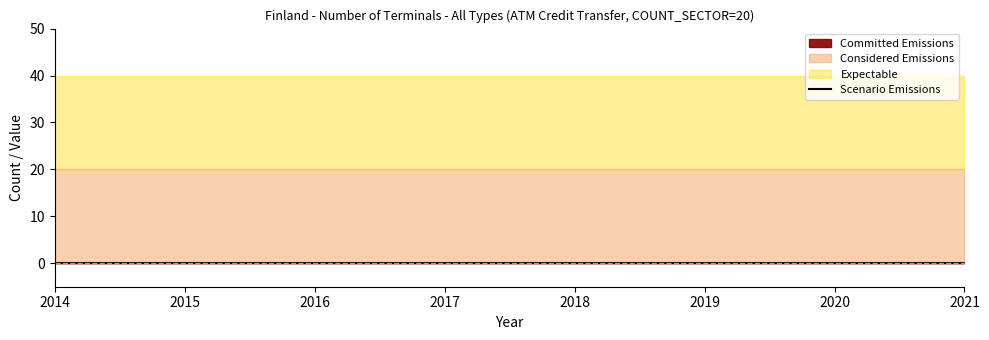

What is the spread (max minus min) of values at 2019?

20